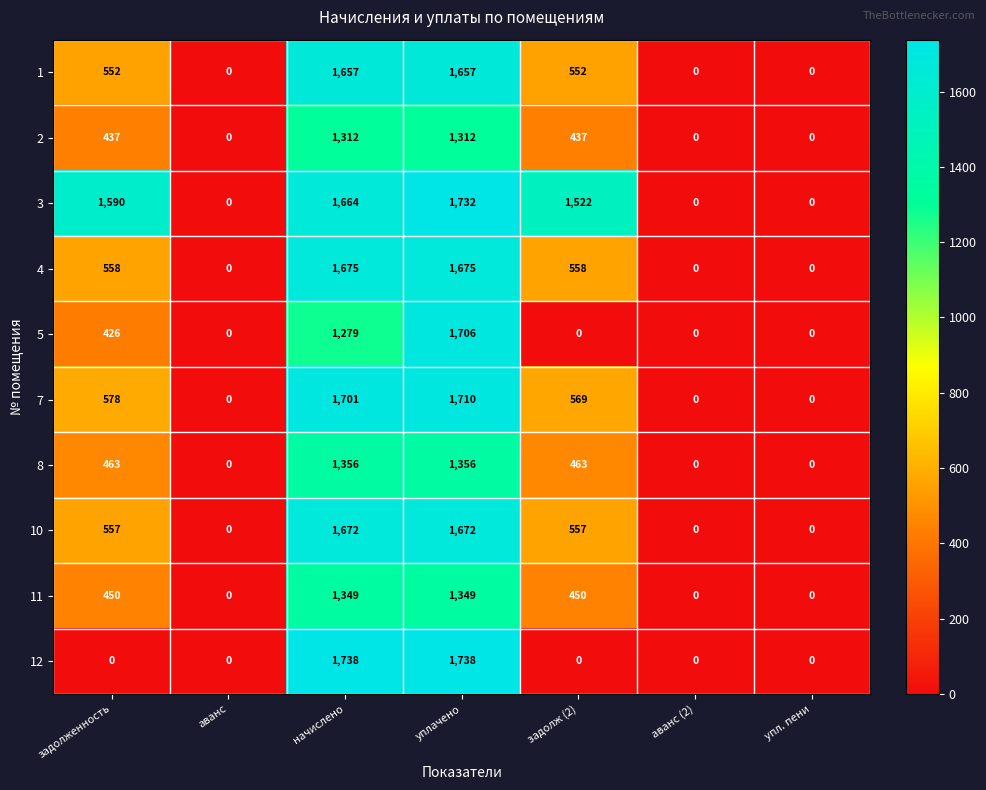

Which series has the largest total across all categories?

3